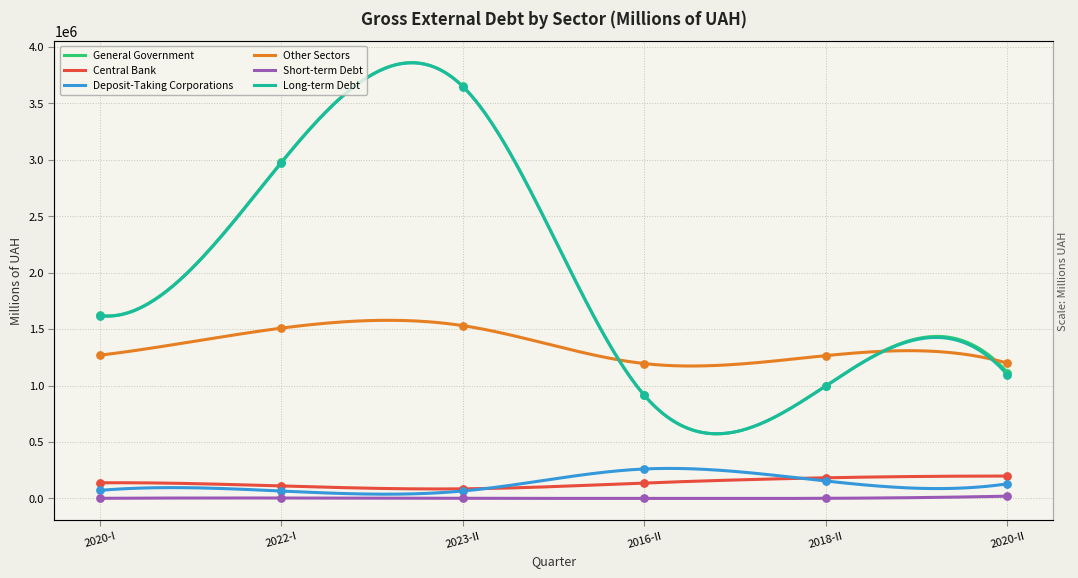

Is the value of Long-term Debt at 2020-II greater than the value of Other Sectors at 2016-II?

No